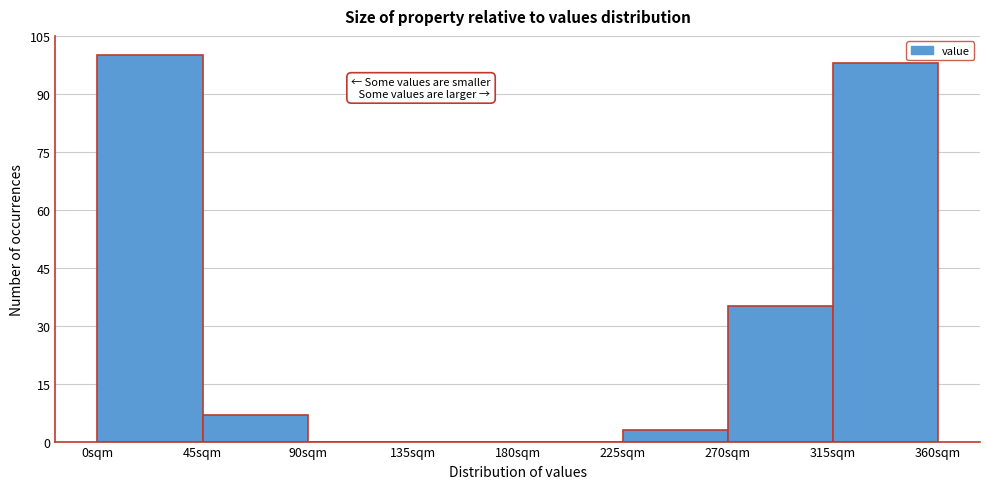

How tall is the bar that spans 270 to 315 on the x-axis? The values are not printed on the chart, so give them approximately, as read against the axis.

36